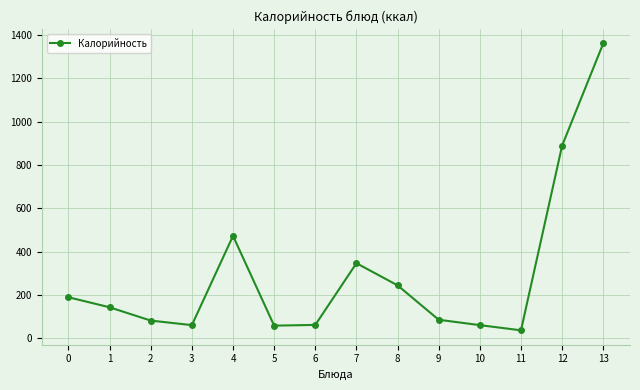

Approximately how many times larger is the value at 13 compared to 6?

22.3